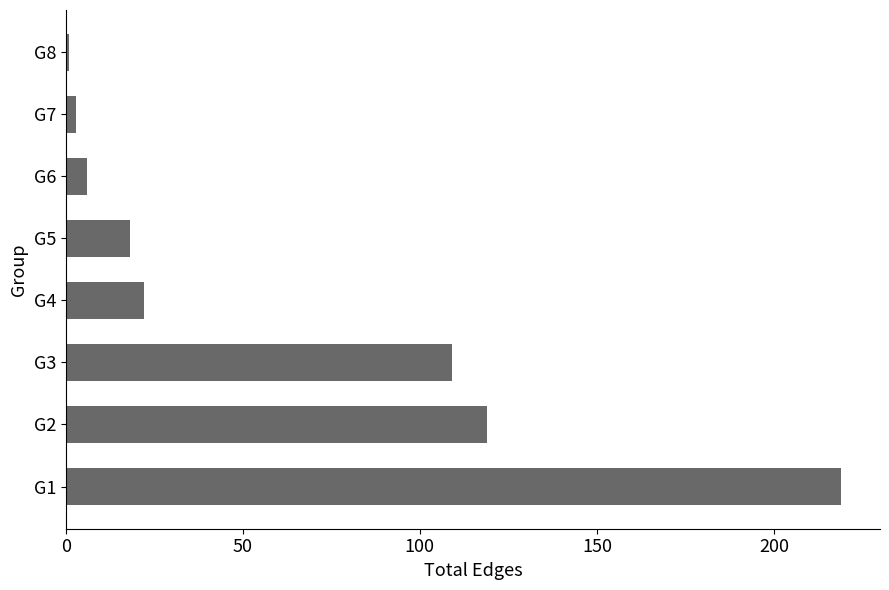

The value at G1 is 383. True or false?

False